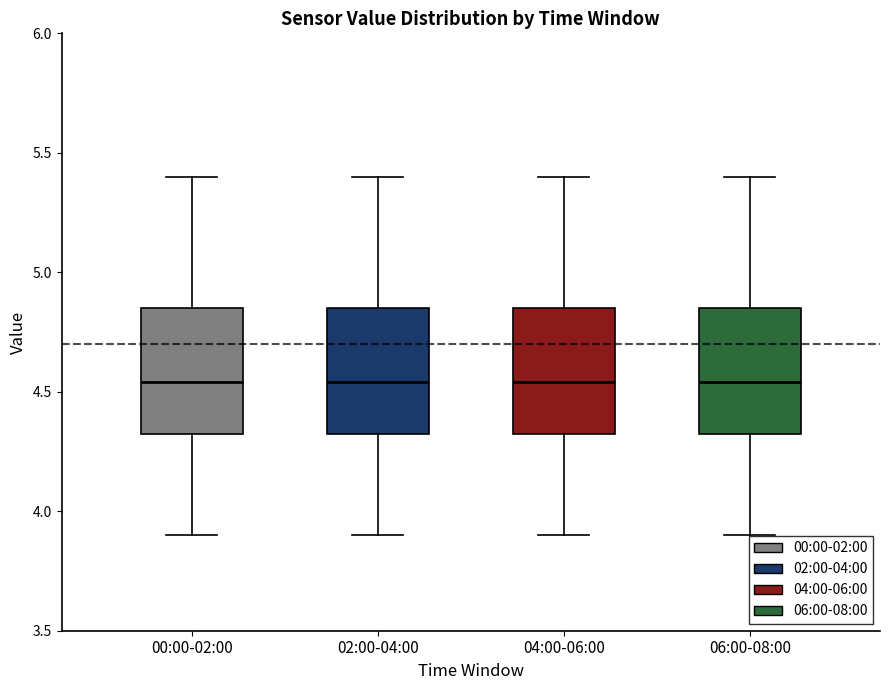

Reading left to right, read every box against the y-axis: the position of its median line, the range the box covers, and the ends of its whiskers. The values are not printed on the chart, so give them approximately, as read against the axis.

00:00-02:00: median 4.55, box 4.30 to 4.85, whiskers 3.90 to 5.40
02:00-04:00: median 4.55, box 4.30 to 4.85, whiskers 3.90 to 5.40
04:00-06:00: median 4.55, box 4.30 to 4.85, whiskers 3.90 to 5.40
06:00-08:00: median 4.55, box 4.30 to 4.85, whiskers 3.90 to 5.40